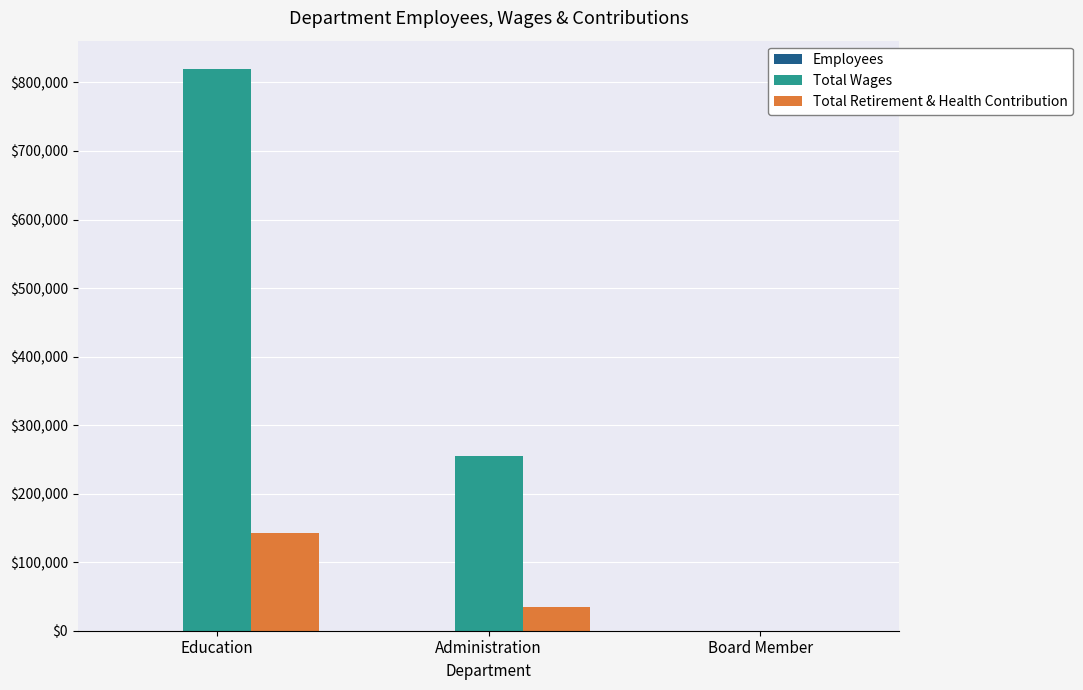

Which category has the highest value across all series?

Education